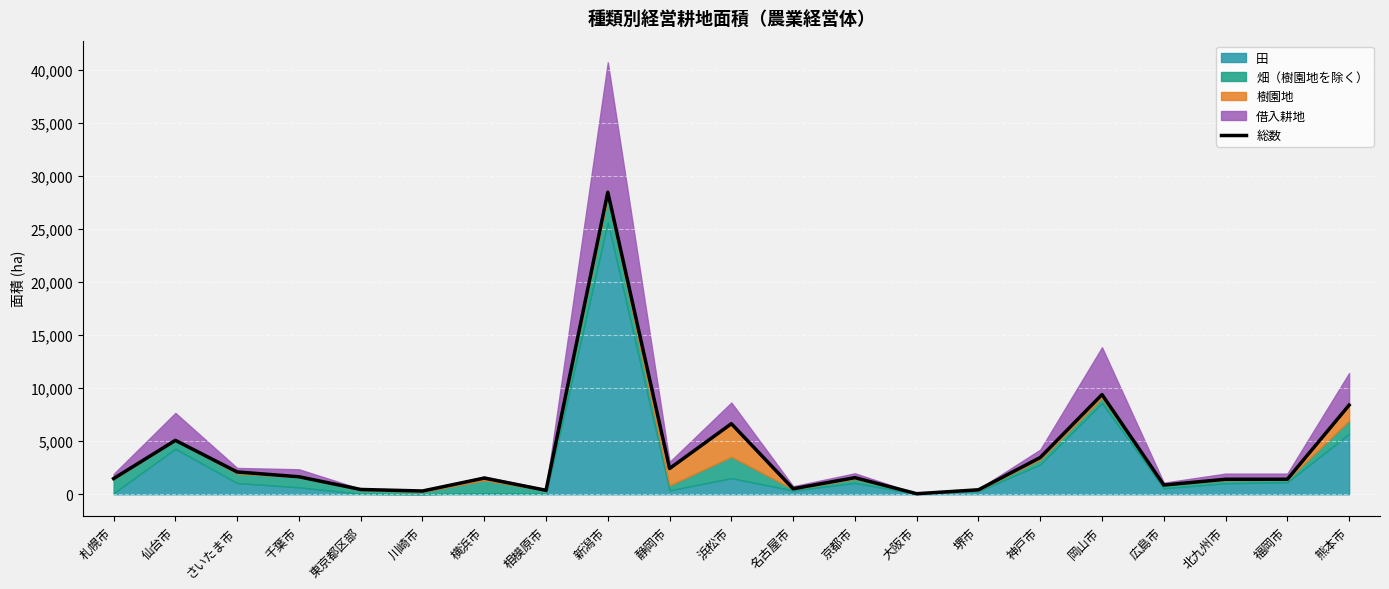

What is the value of the 7th point from the left?

1527